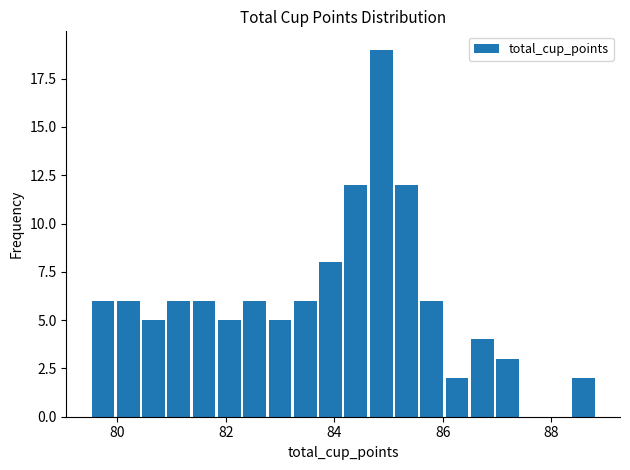

Read against the x-axis, roughly where is the centre of the tallest bar?

84.8